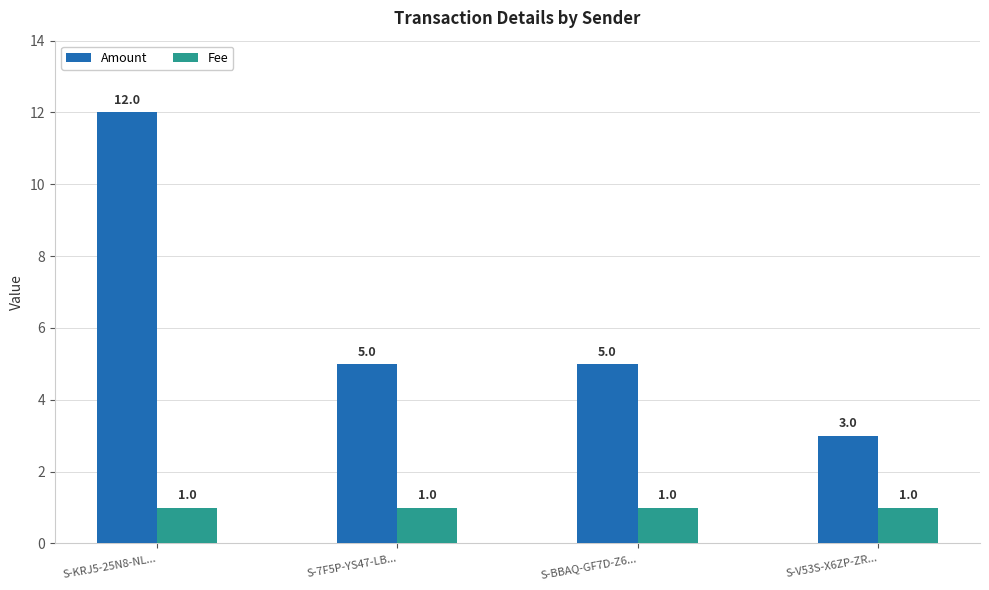

Rank the series by their average value, from lowest to highest.

Fee, Amount